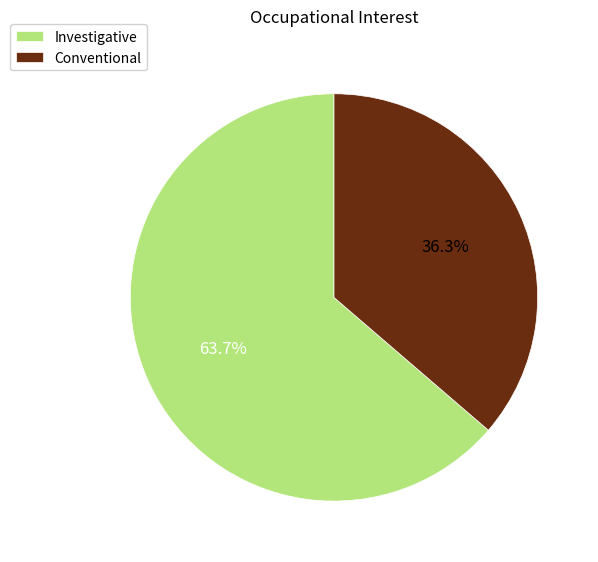

Does any single category account for the majority?

Yes